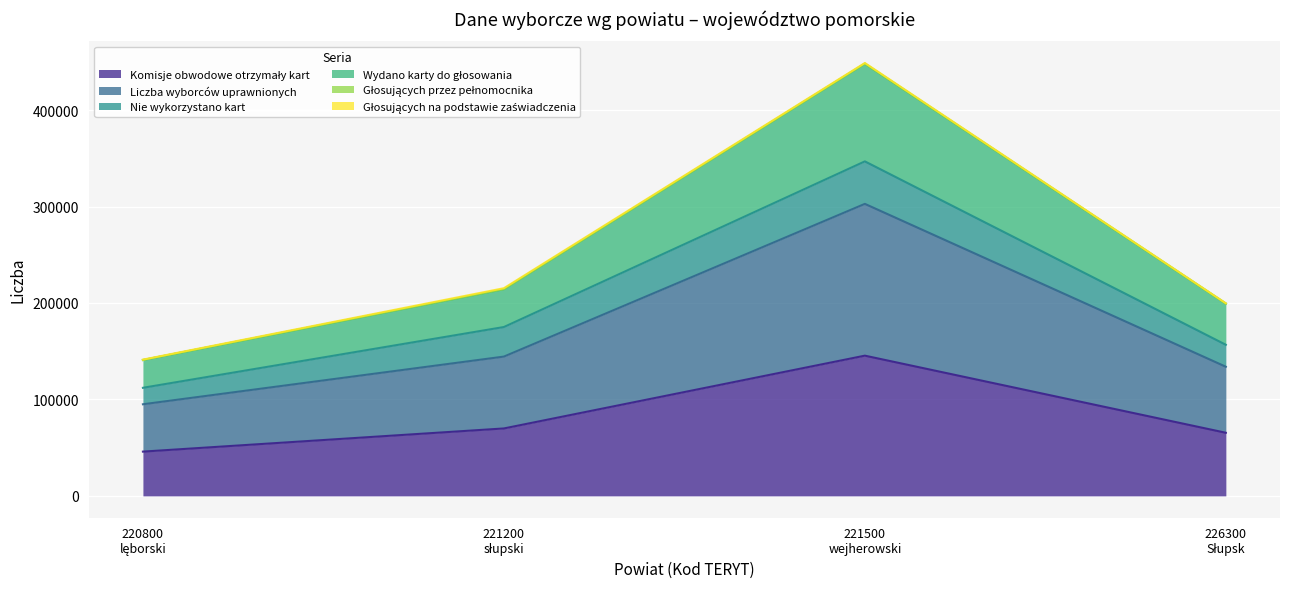

Does the chart display data point markers on the line(s)?

No